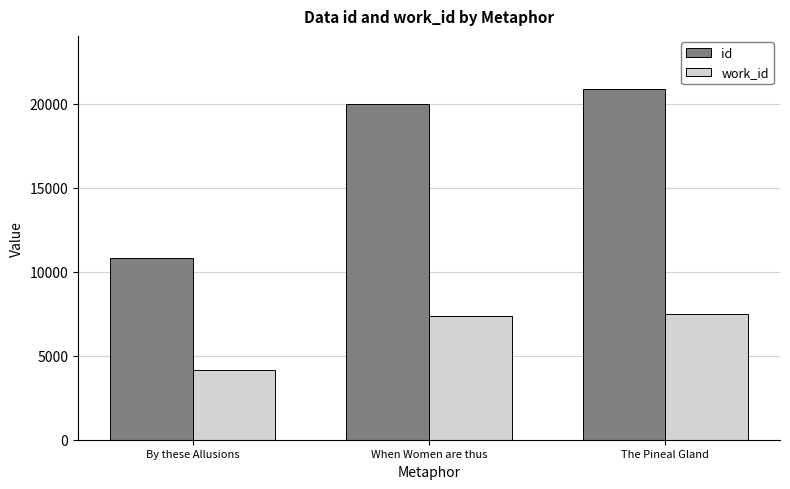

What is the value of the id bar at the 1st from the left?

10833